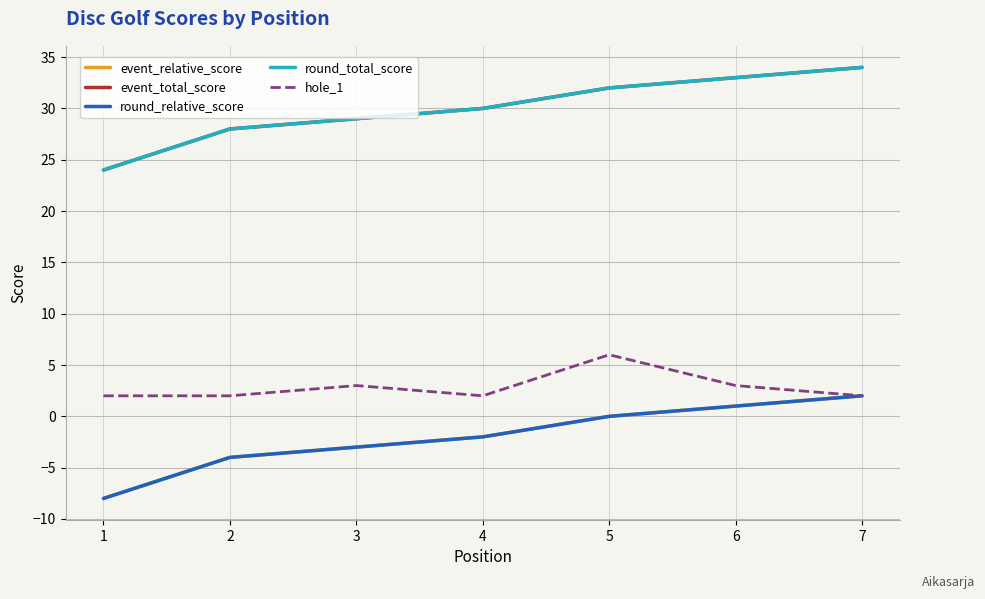

Reading right to left, extract all data points from this chart.

event_relative_score: 7=2	6=1	5=0	4=-2	3=-3	2=-4	1=-8
event_total_score: 7=34	6=33	5=32	4=30	3=29	2=28	1=24
round_relative_score: 7=2	6=1	5=0	4=-2	3=-3	2=-4	1=-8
round_total_score: 7=34	6=33	5=32	4=30	3=29	2=28	1=24
hole_1: 7=2	6=3	5=6	4=2	3=3	2=2	1=2